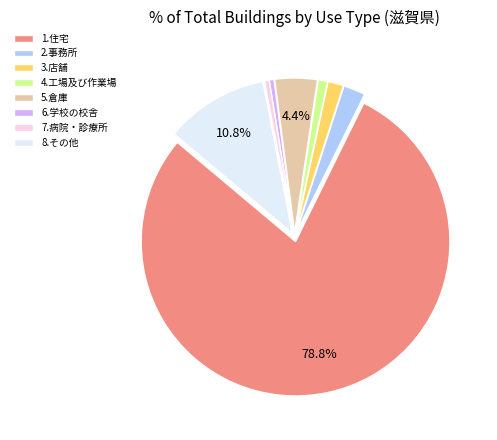

What is the ratio of the value at 6.学校の校舎 to the value at 2.事務所?

0.2